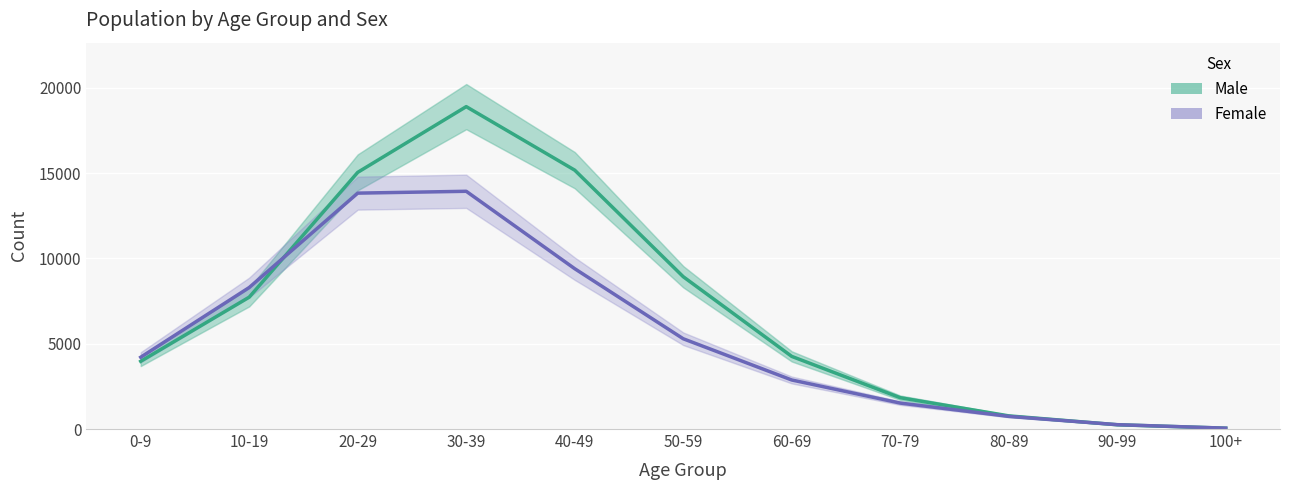

Rank the categories by Male value from highest to lowest.

30-39, 40-49, 20-29, 50-59, 10-19, 60-69, 0-9, 70-79, 80-89, 90-99, 100+